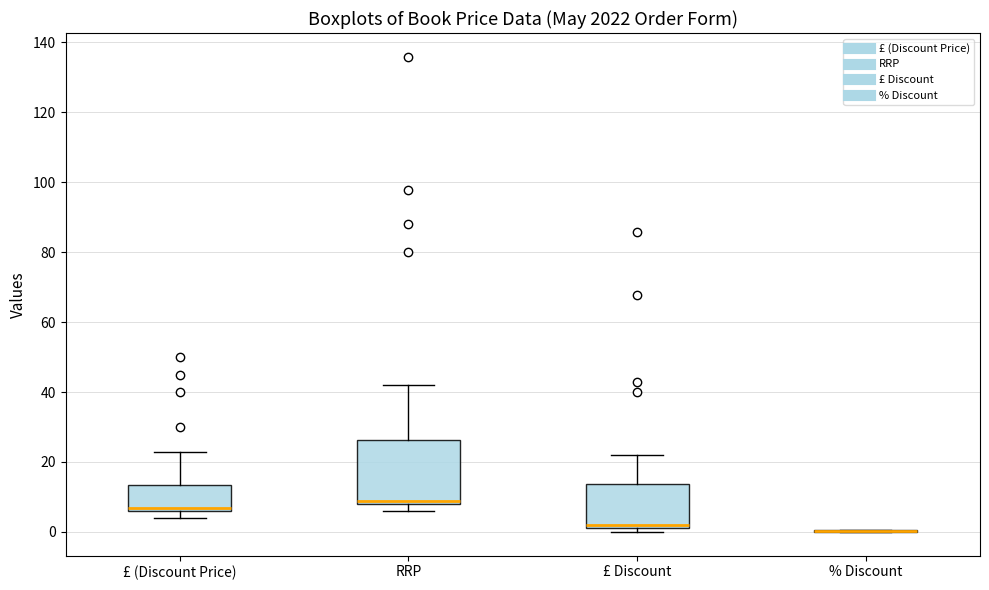

Reading left to right, transcribe this box plot: for each box, give where its median line is, the range the box spans, and where its two whiskers end, as read against the y-axis. The values are not printed on the chart, so give them approximately, as read against the axis.

£ (Discount Price): median 6 (just above the box's lower edge), box 6 to 14, whiskers 4 to 22
RRP: median 8 (just above the box's lower edge), box 8 to 26, whiskers 6 to 42
£ Discount: median 2 (just above the box's lower edge), box 2 to 14, whiskers 0 to 22
% Discount: box collapsed to a line at 0, whiskers 0 to 0